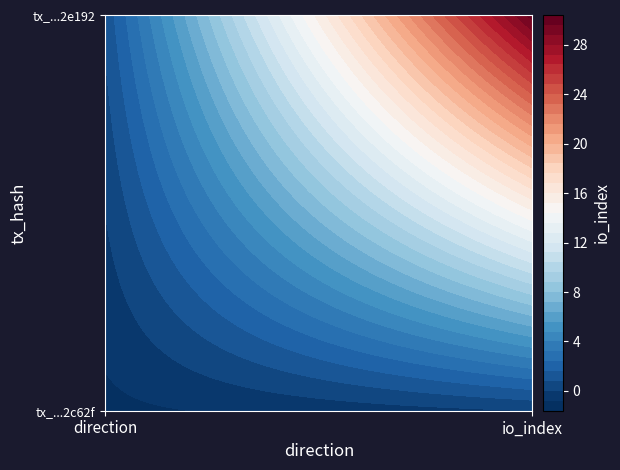

What is the sum of all 646e82e192cf4ae28001953b04bae1fc086cdbd values?

31